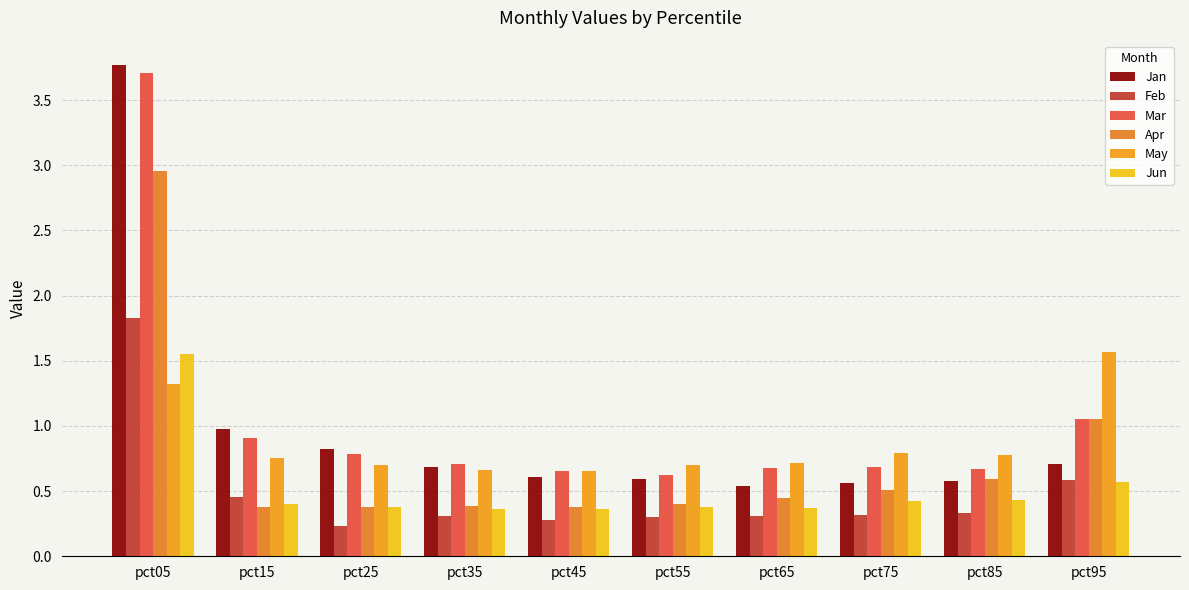

Which series has the largest range (max minus min)?

Jan